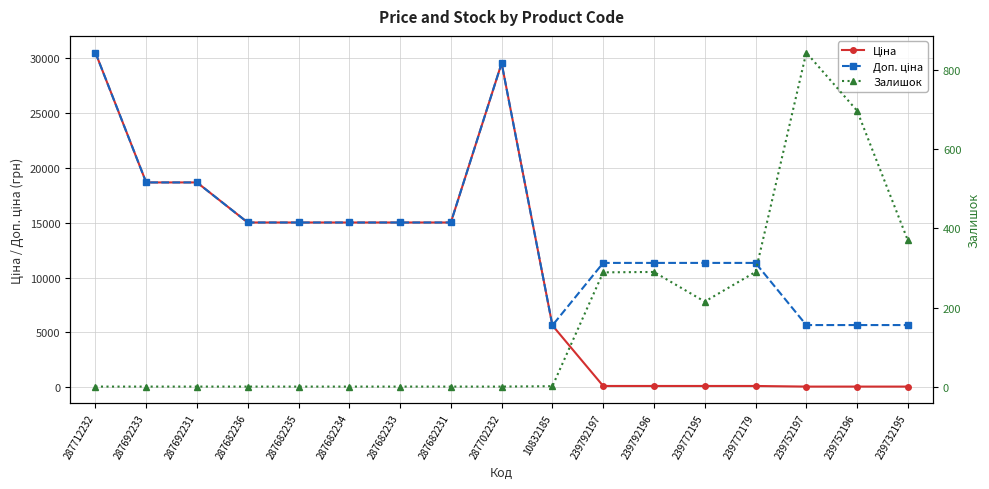

After their last crossing, which series has the higher values: Залишок or Ціна?

Залишок